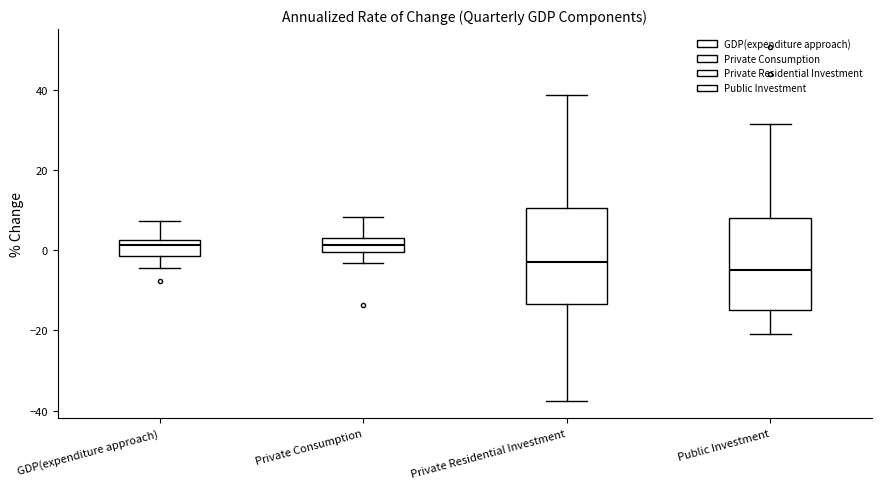

Where is the lower edge of the box for GDP(expenditure approach) on the y-axis? The values are not printed on the chart, so give them approximately, as read against the axis.

-2